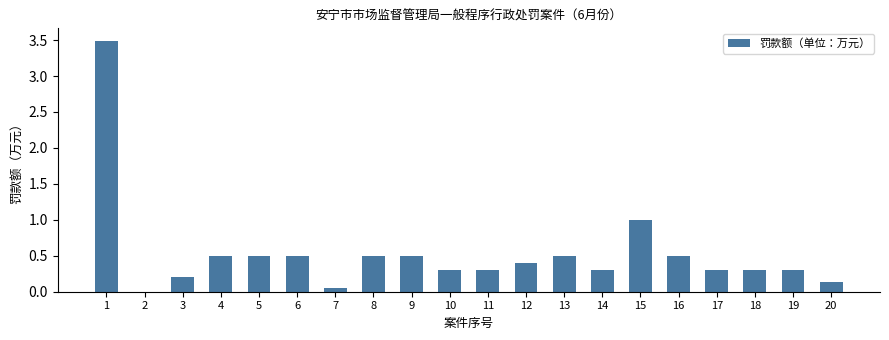

Where is the data nearest to the value 1?

15